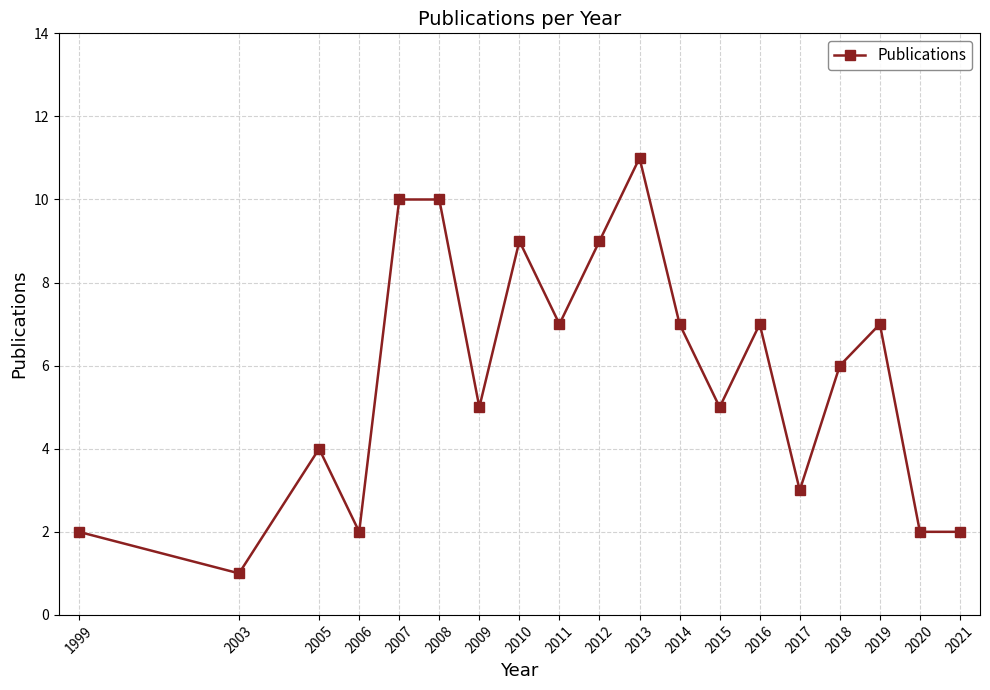

At which label does the data first exceed 6?

2007